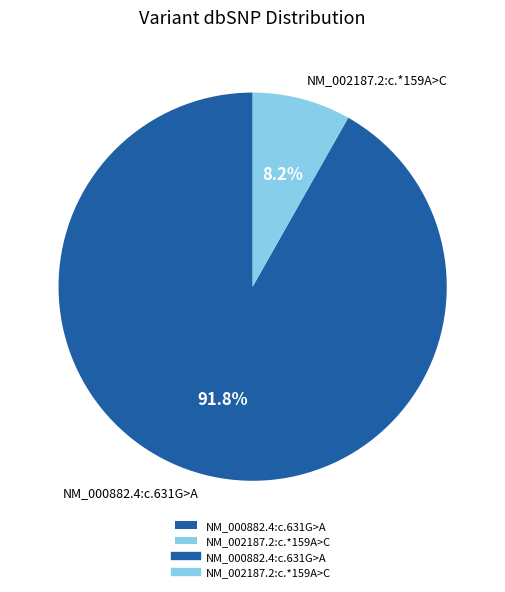

Count the number of slices in the pie.

2